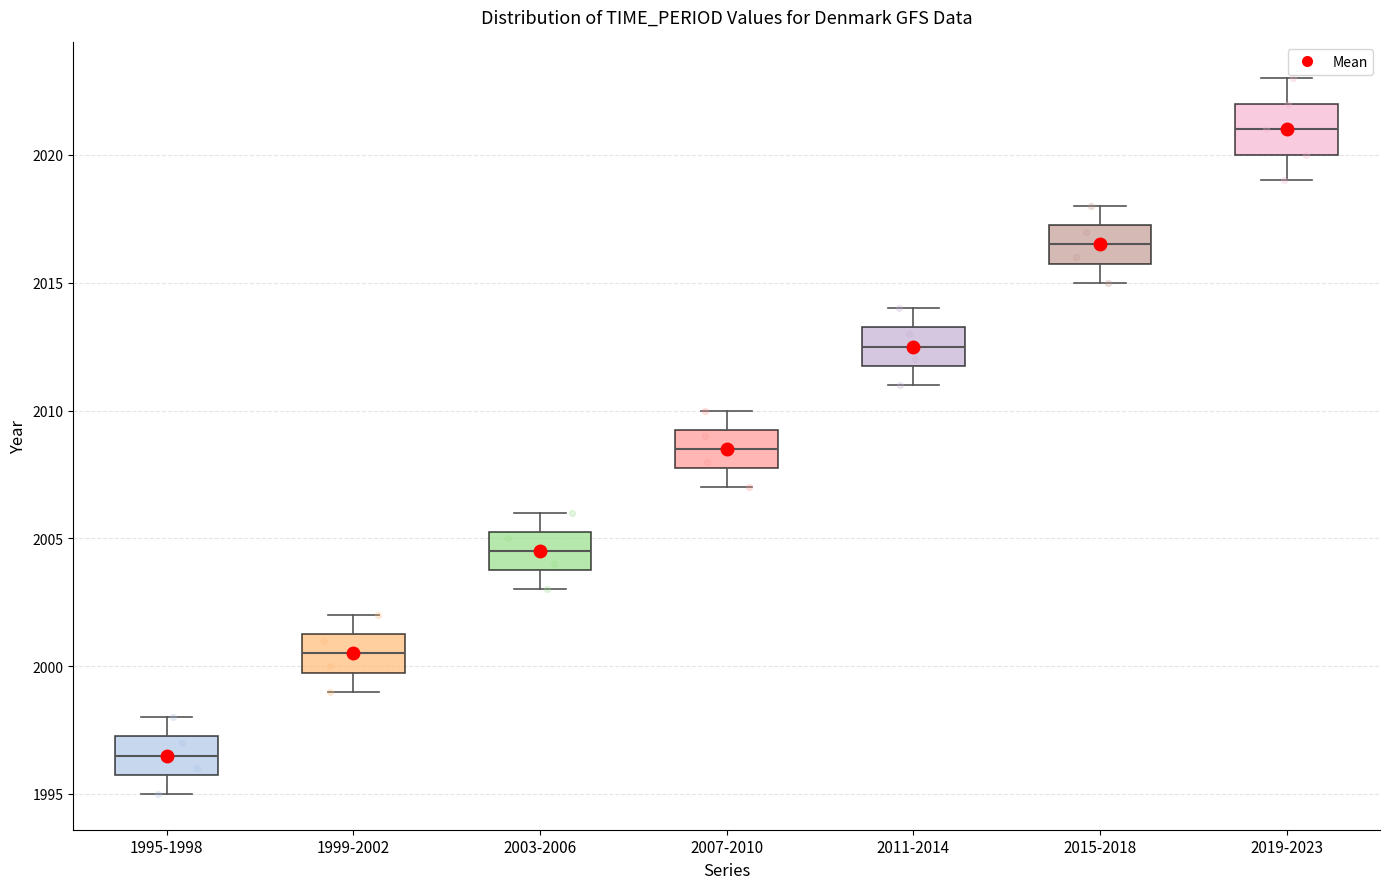

Where is the upper edge of the box for 2003-2006 on the y-axis? The values are not printed on the chart, so give them approximately, as read against the axis.

2005.5